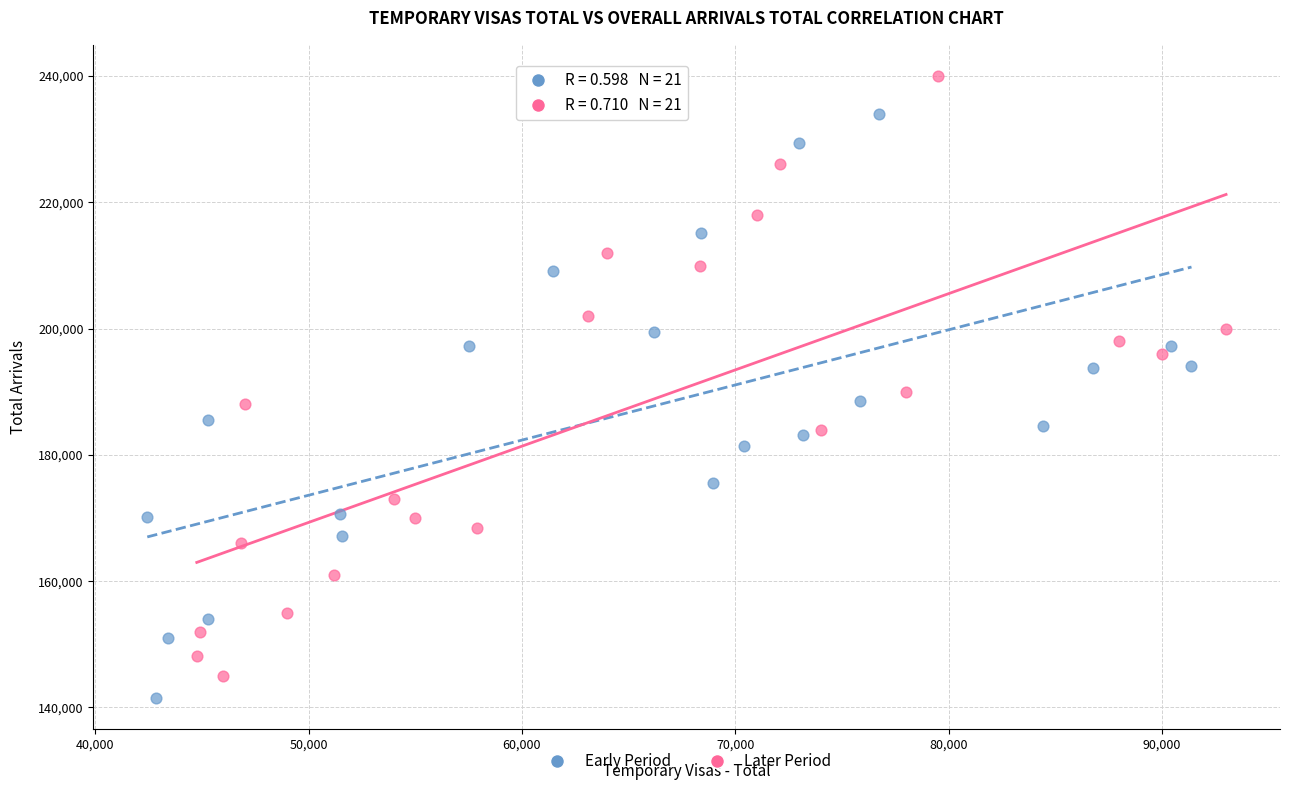

Which series reaches the maximum Y coordinate?

Later Period